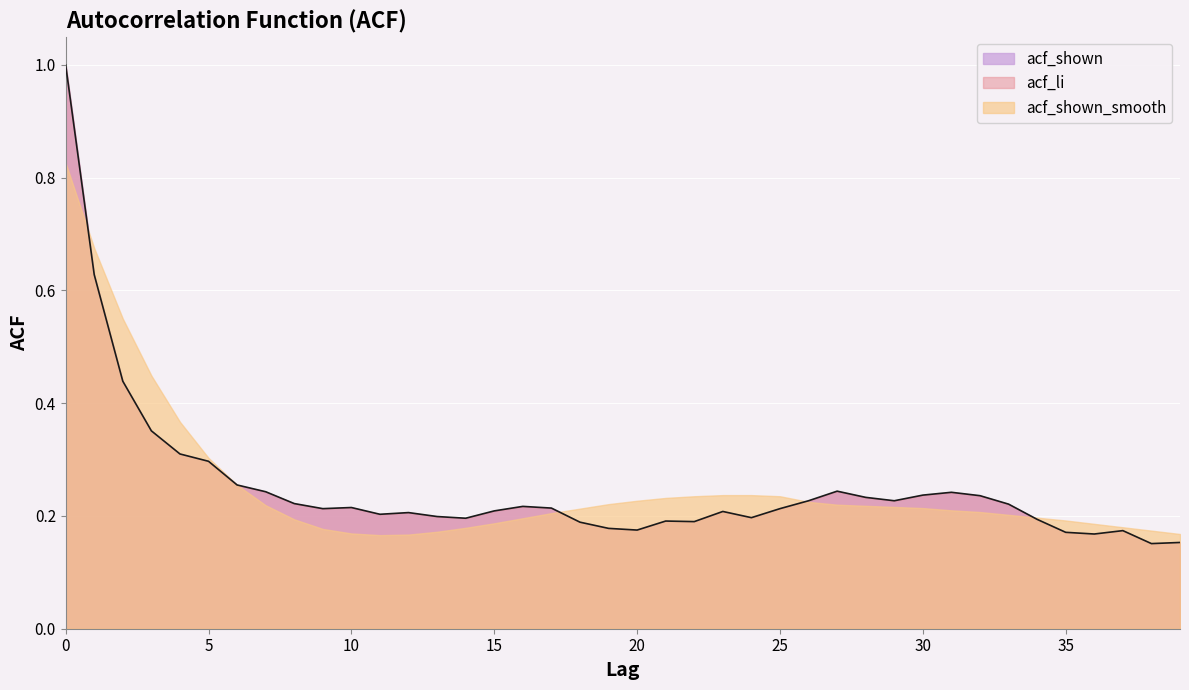

Between which two adjacent categories do acf_shown_smooth and acf_shown first intersect?

0 and 1